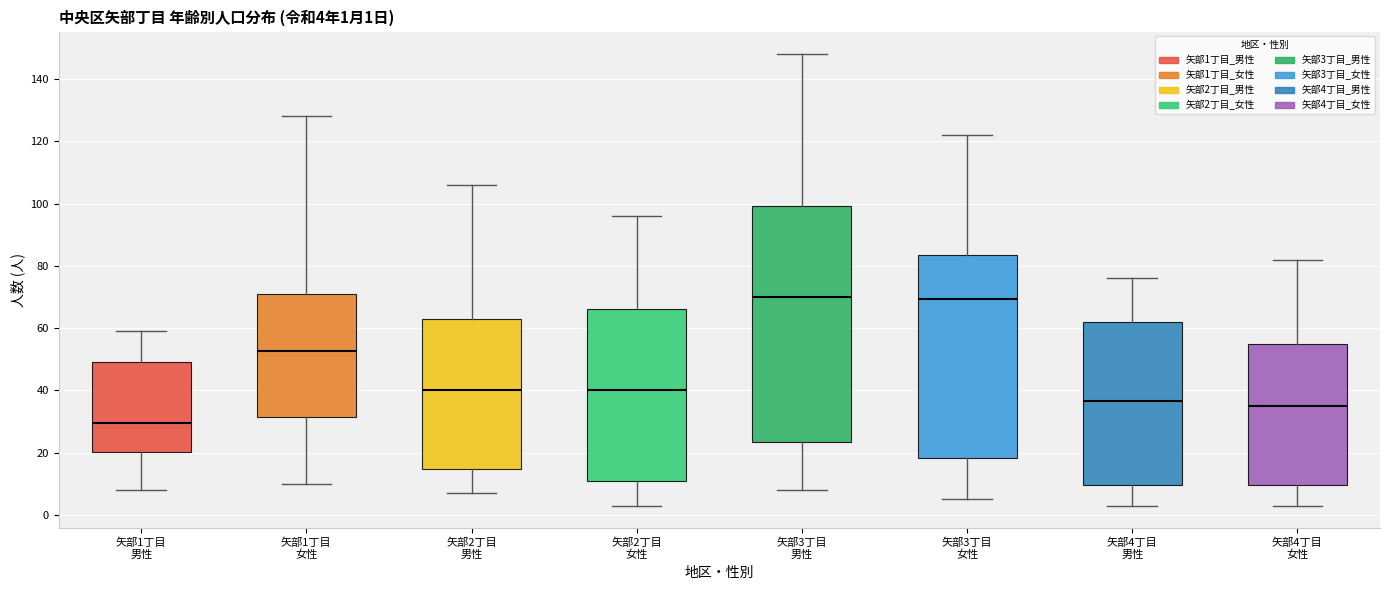

Comparing the boxes themselves (not the whiskers), which one is the tallest?

矢部3丁目 男性